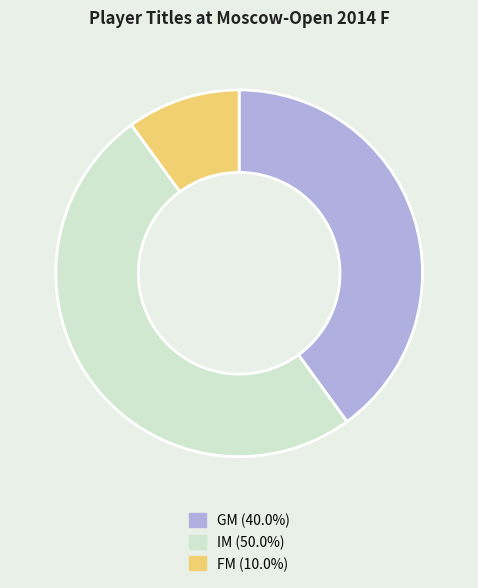

Which has a higher value, IM or FM?

IM